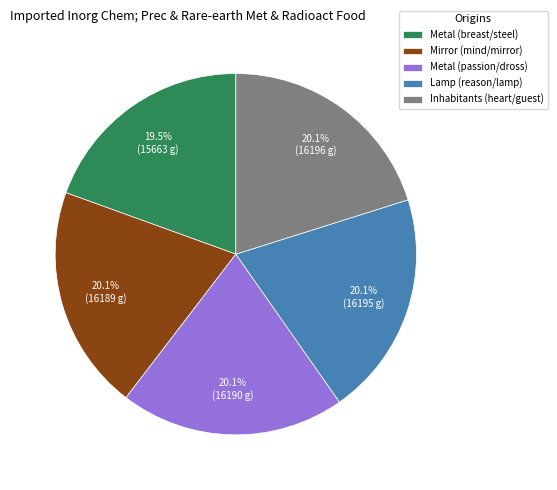

How many slices are in this pie chart?

5